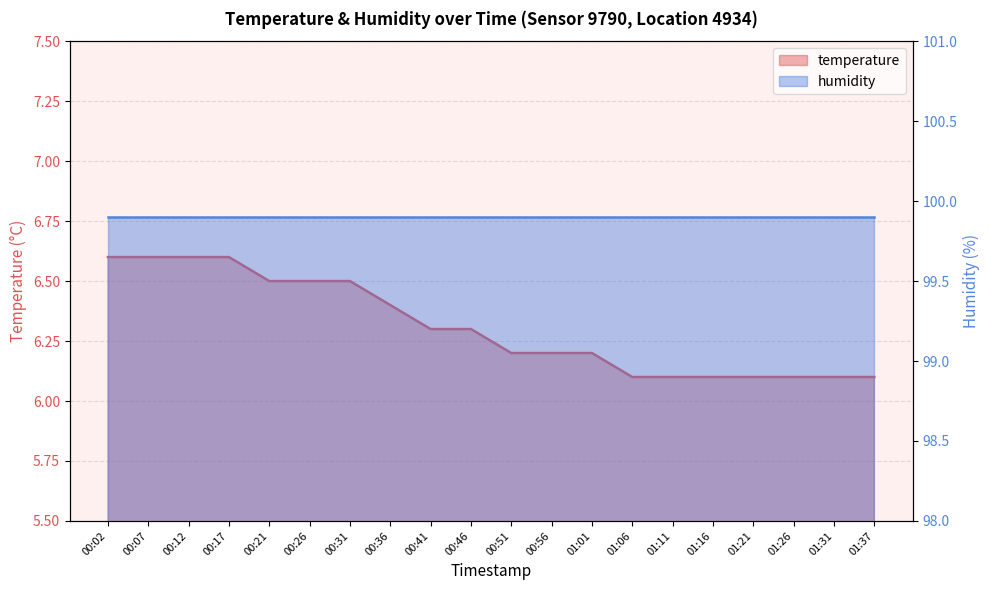

How many values are between 6 and 7?

20